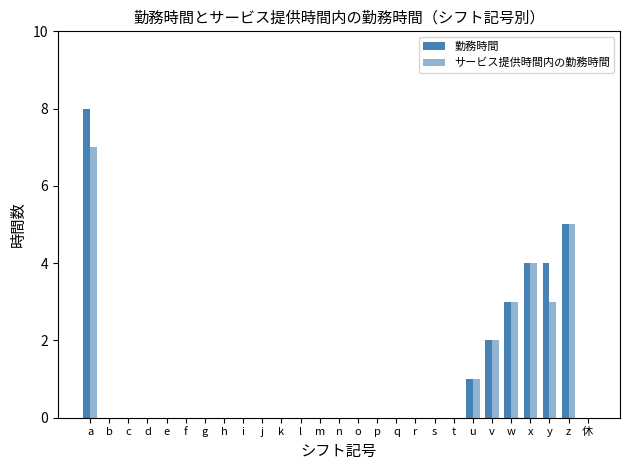

What is the label of the 17th bar from the left?

q